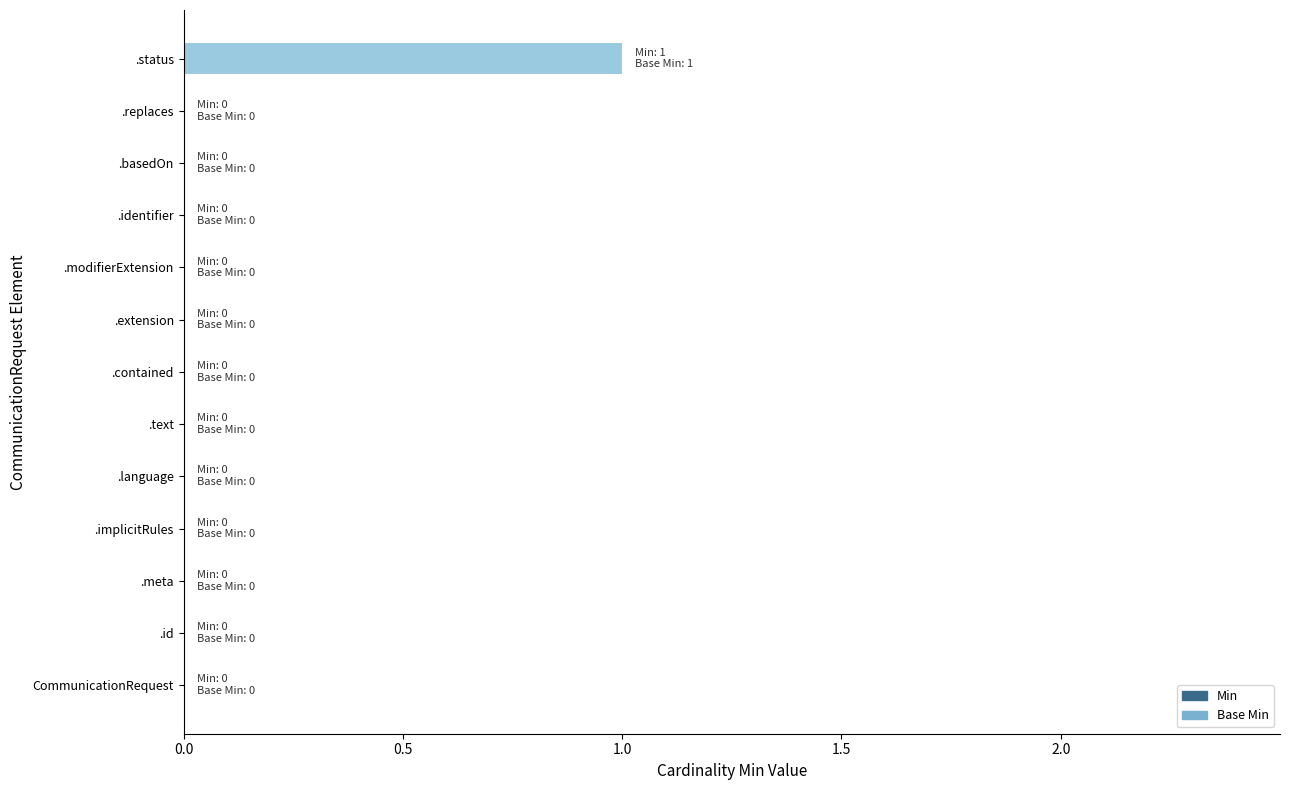

How many data points does each series have?

13